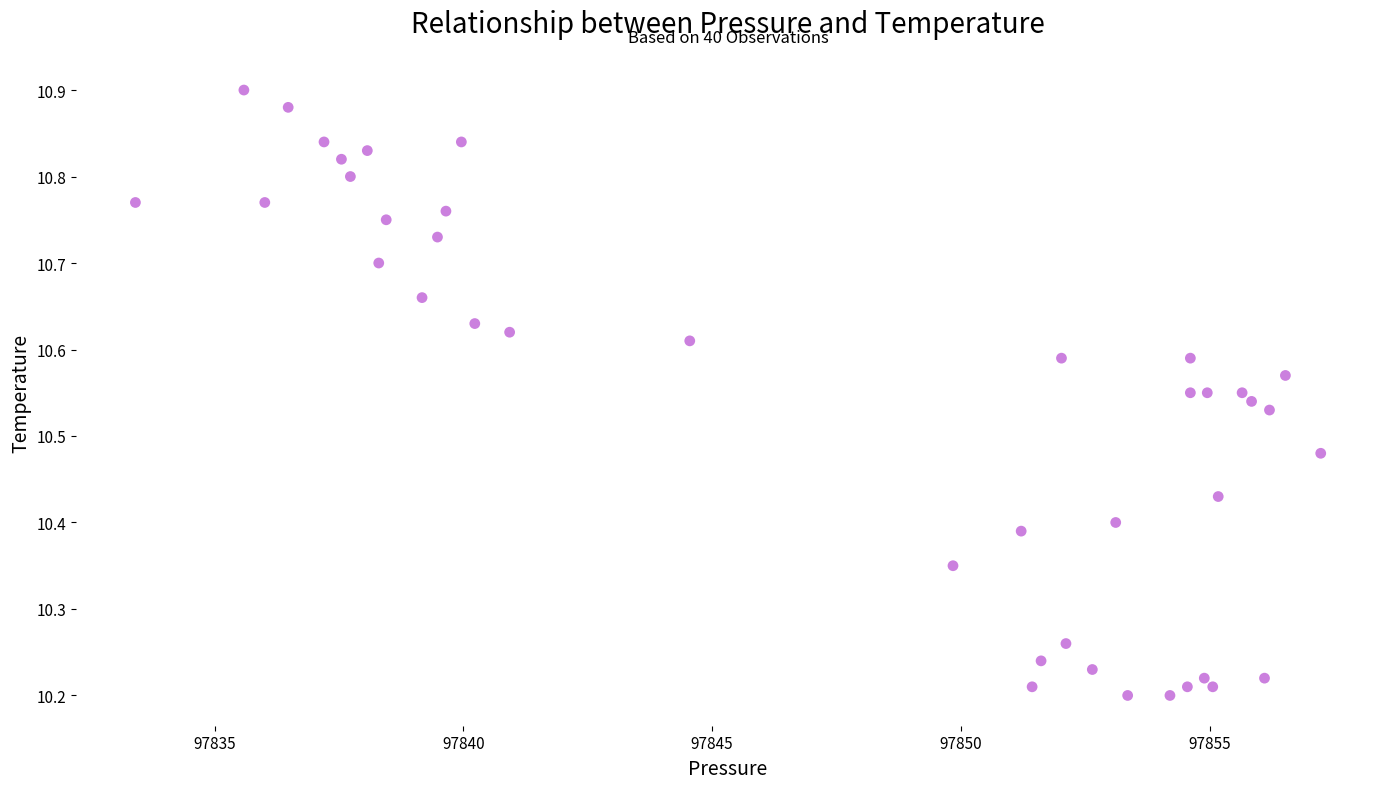

What is the range of X values (max minus min)?

23.8